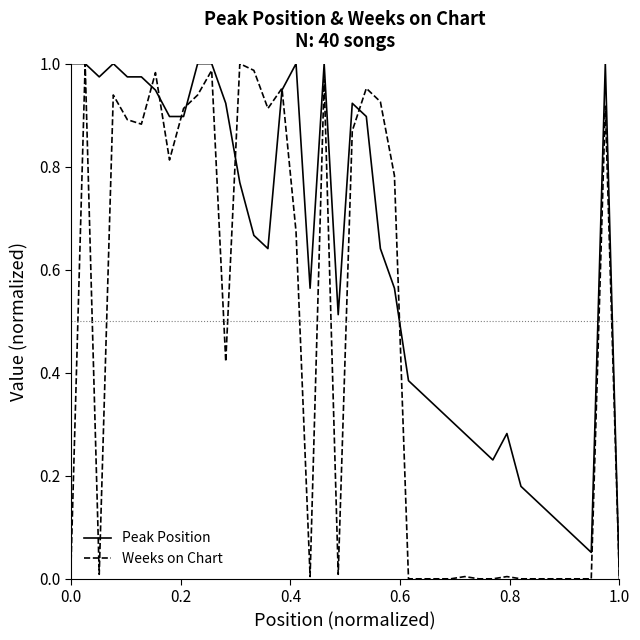

Does the chart have visible grid lines?

No